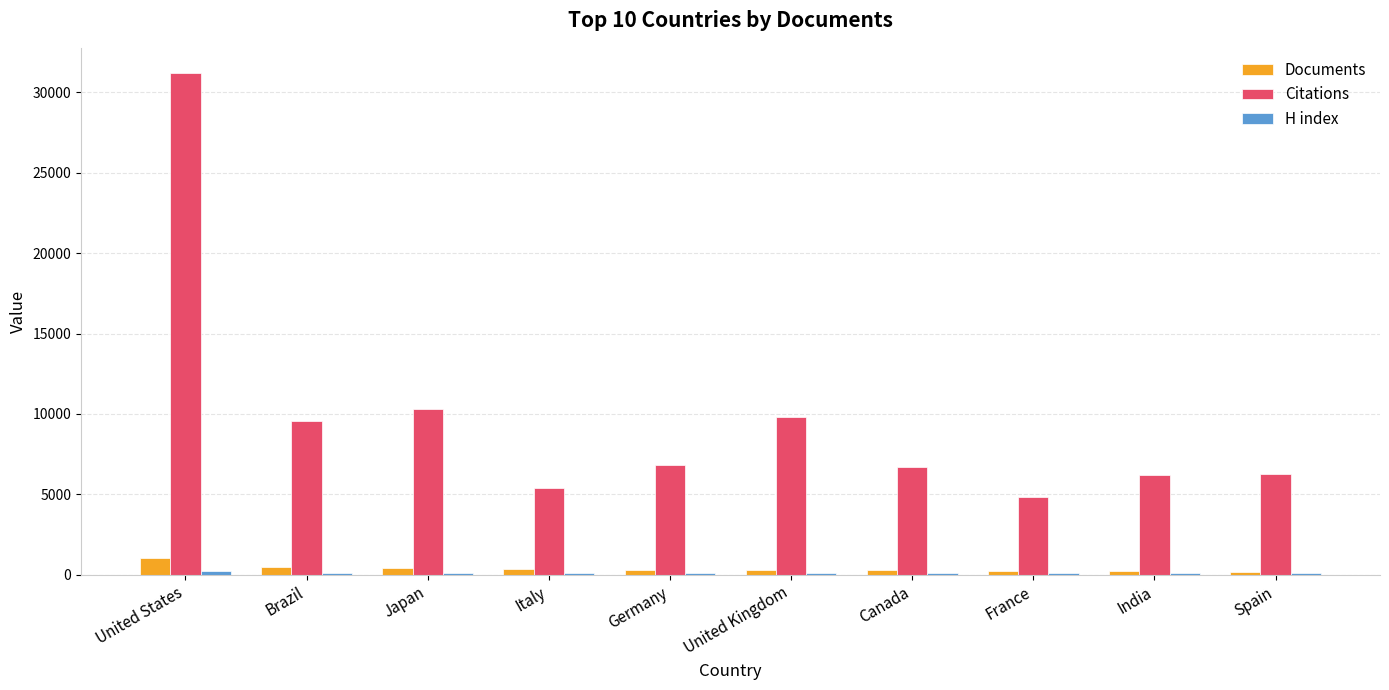

True or false: Citations has a value of 6711 at Canada.

True